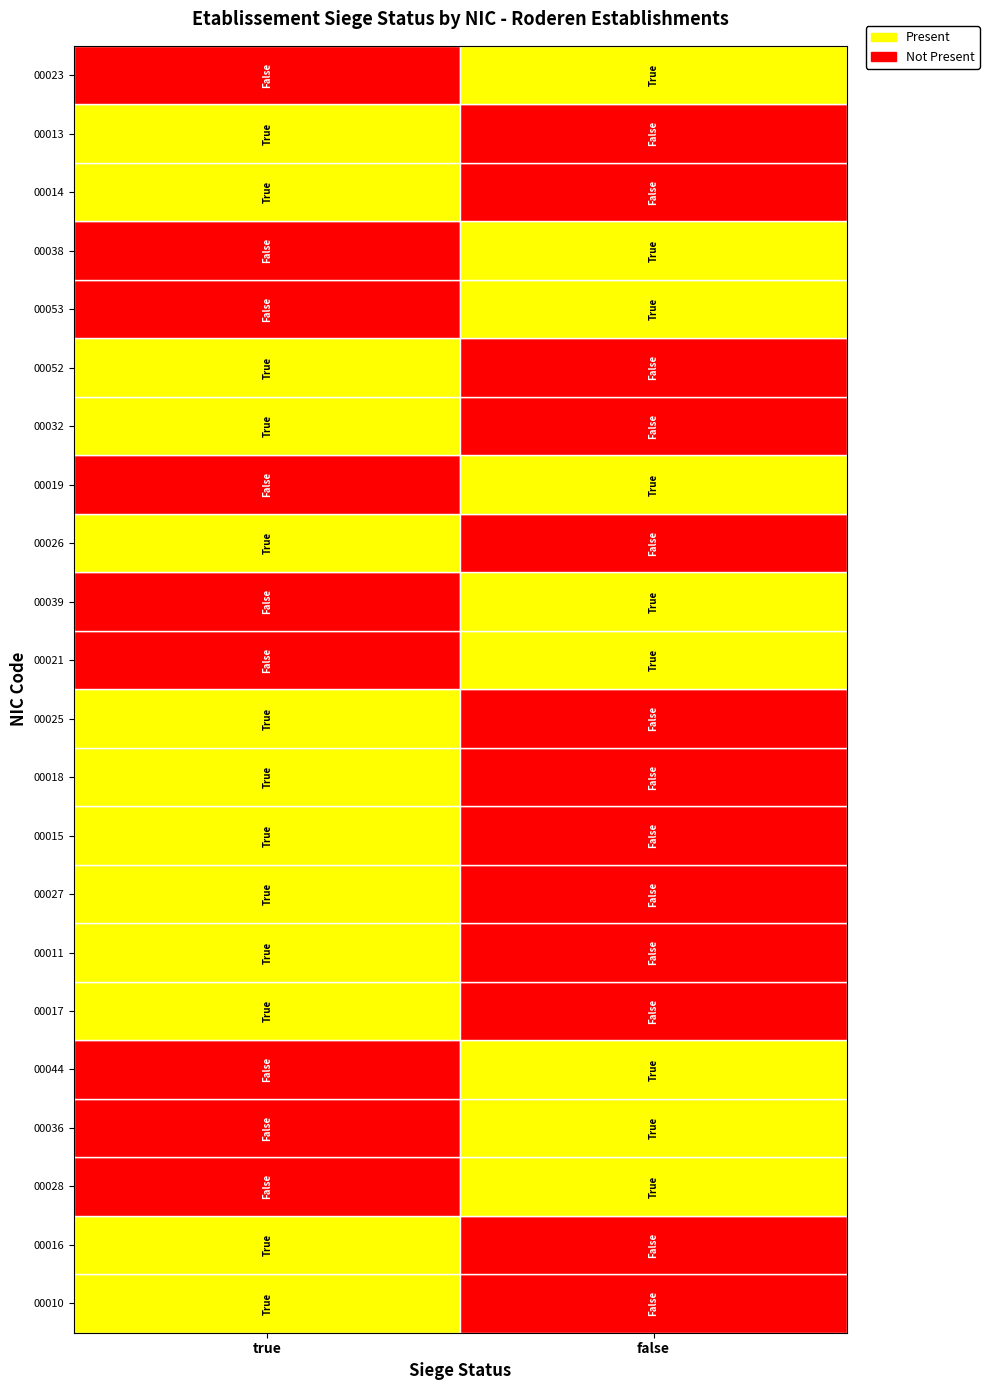

Rank the categories by 00026 value from lowest to highest.

false, true